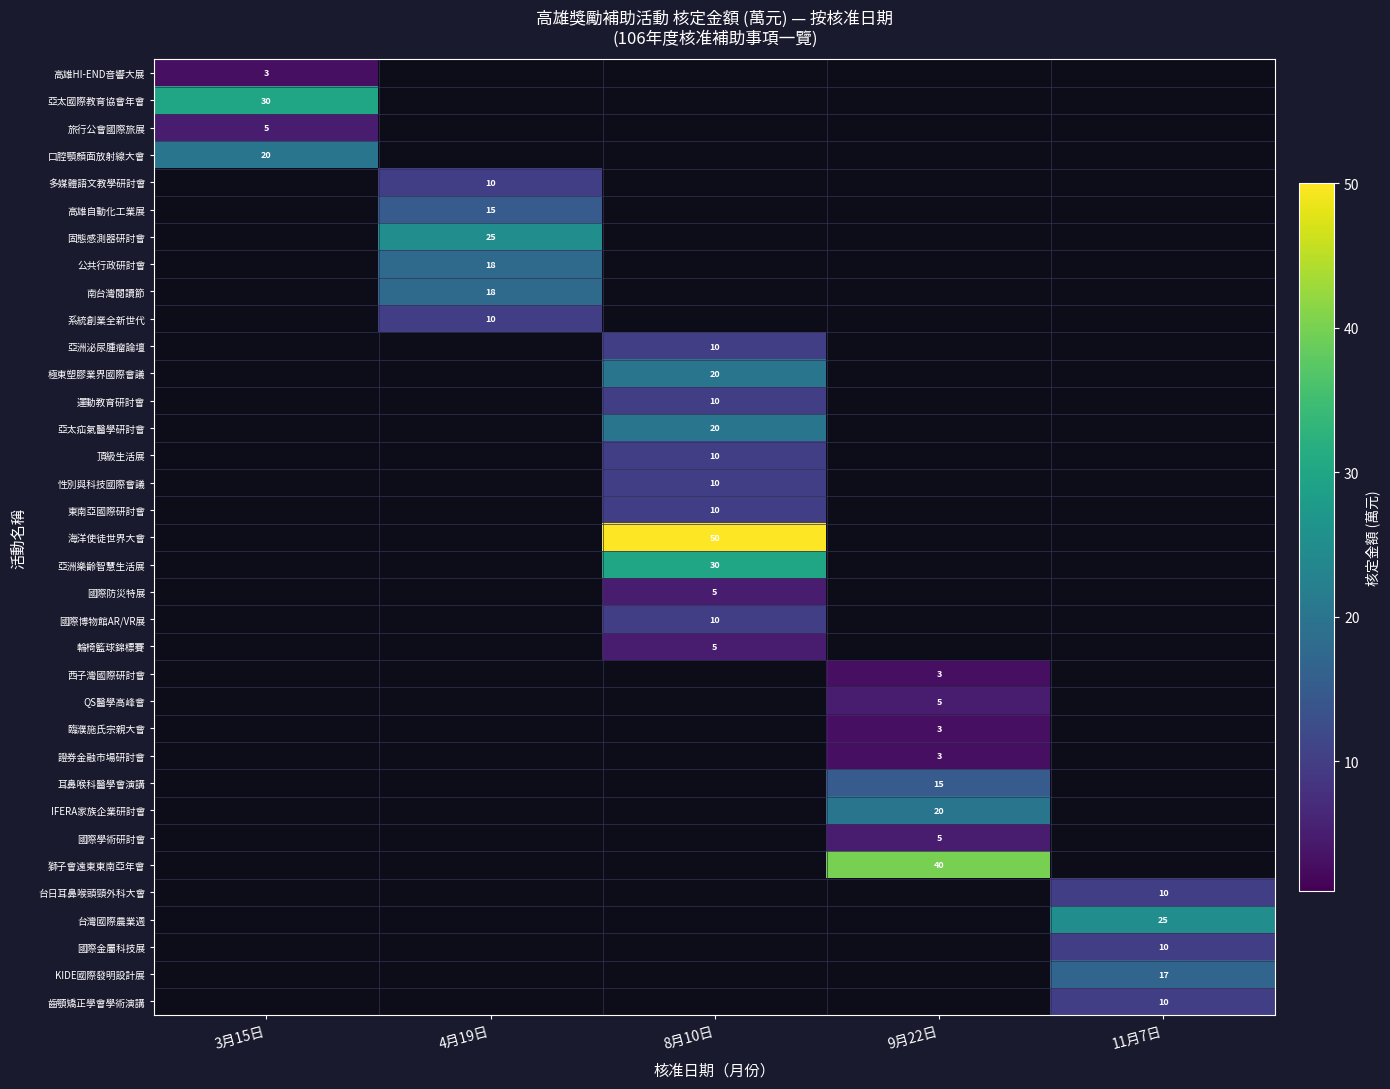

Between 3月15日 and 4月19日, which series saw the biggest shift?

亞太國際教育協會年會